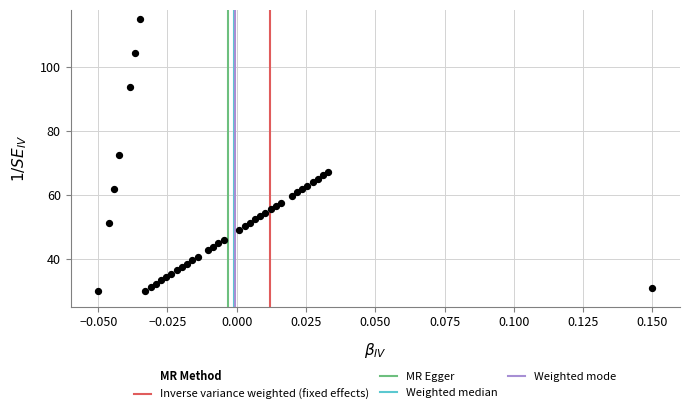

What is the range of Y values (max minus min)?

85.0